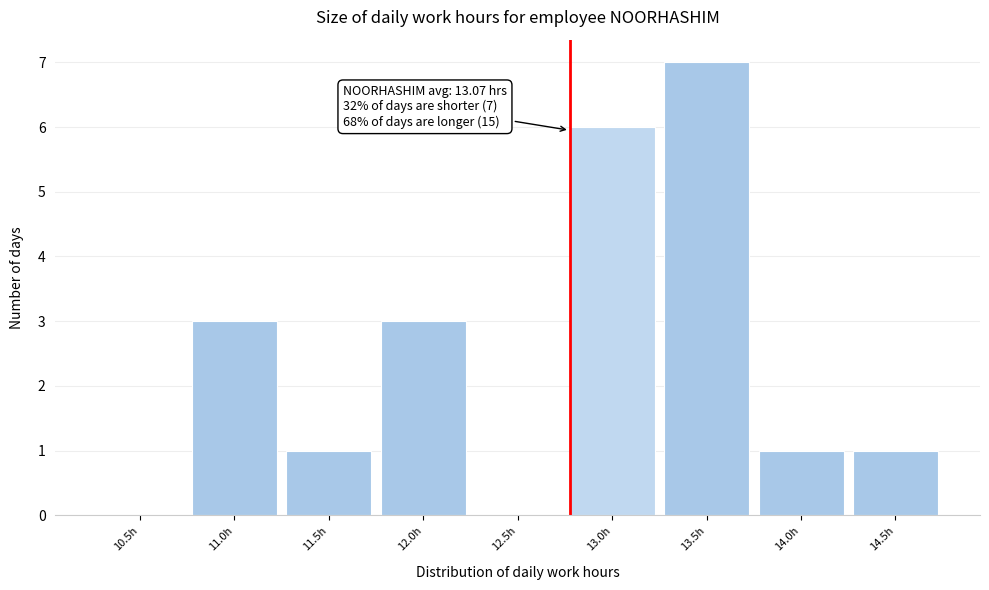

Reading left to right, transcribe all the data shown in this chart.

10.5h=0	11.0h=3	11.5h=1	12.0h=3	12.5h=0	13.0h=6	13.5h=7	14.0h=1	14.5h=1